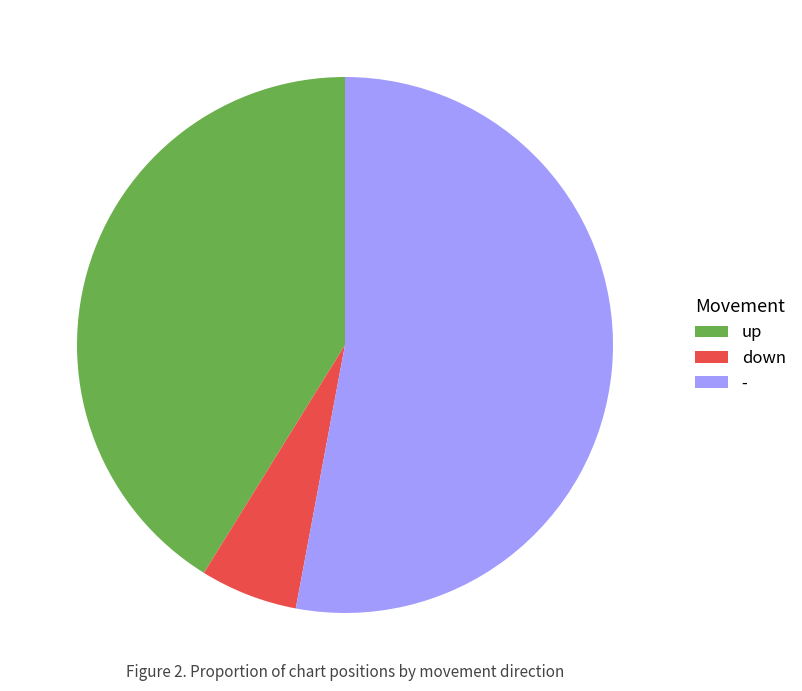

The - slice represents 53% of the pie. True or false?

True